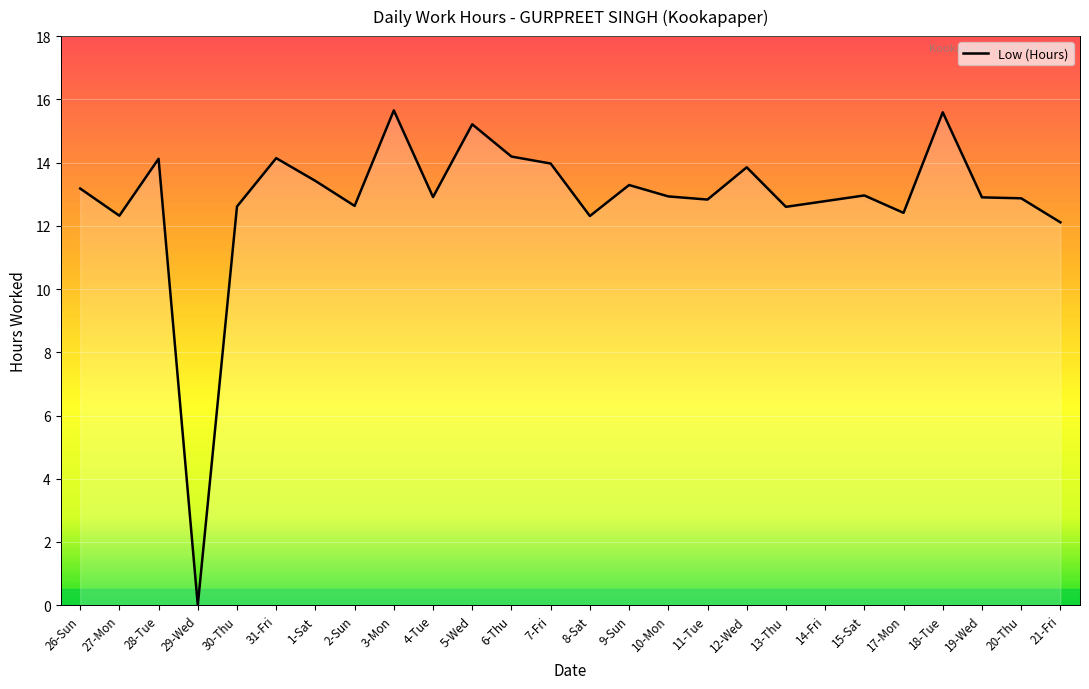

What position from the left is 15-Sat?

21